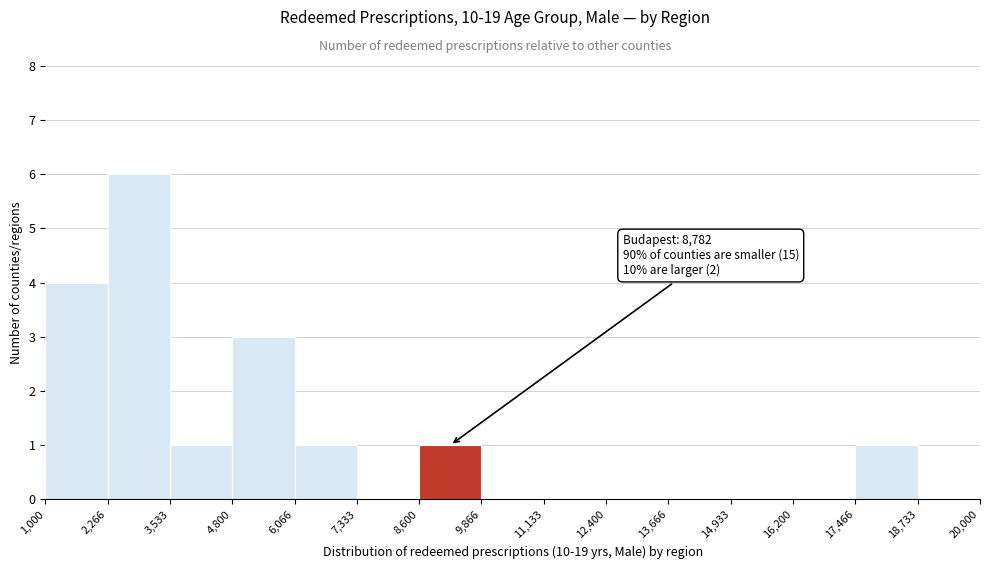

Over which range of the x-axis is the bar tallest?

2,266 to 3,533